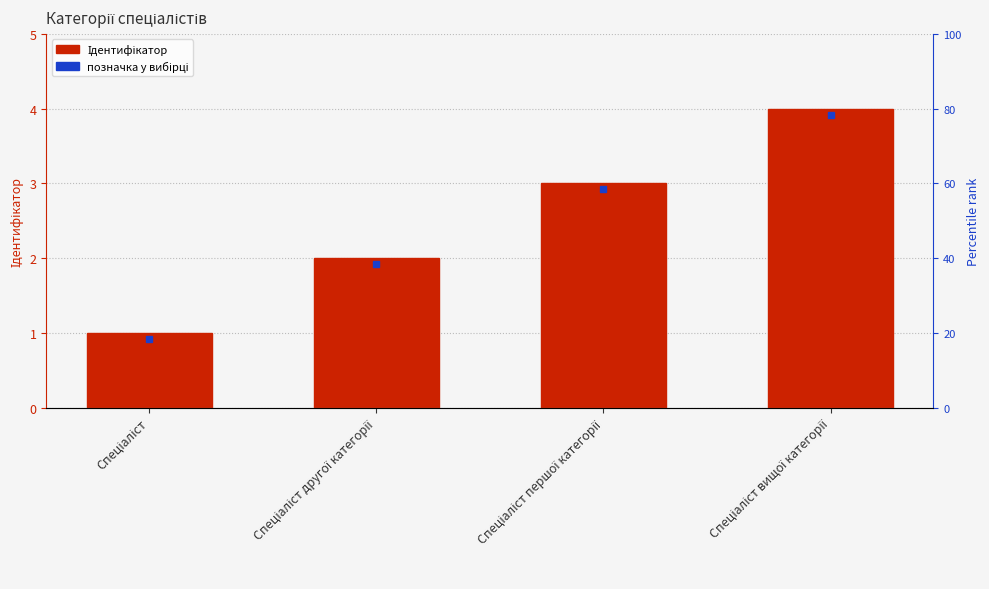

What is the change in value from Спеціаліст другої категорії to Спеціаліст першої категорії?

+1